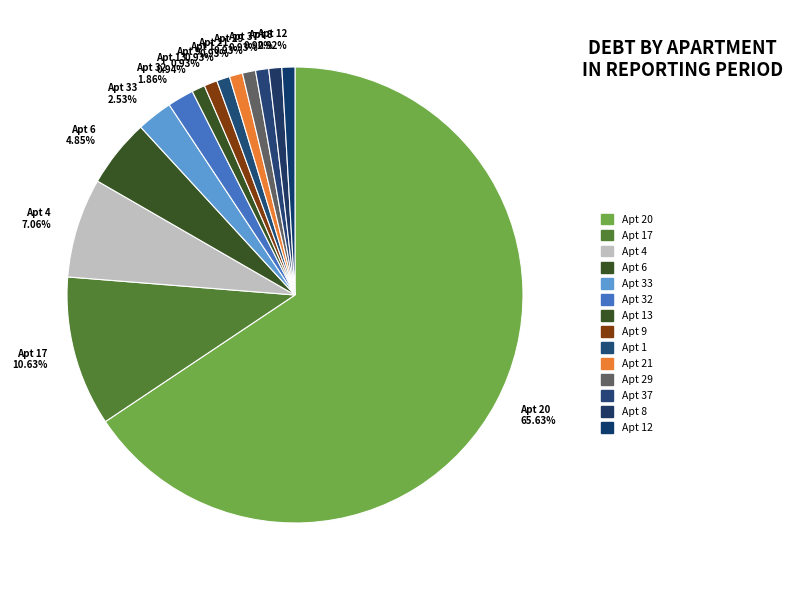

What is the largest slice in the pie chart?

Apt 20